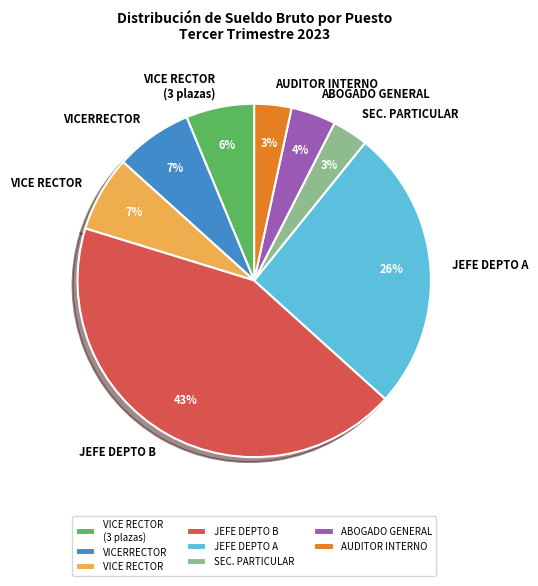

Is there any slice that represents more than half of the pie?

No